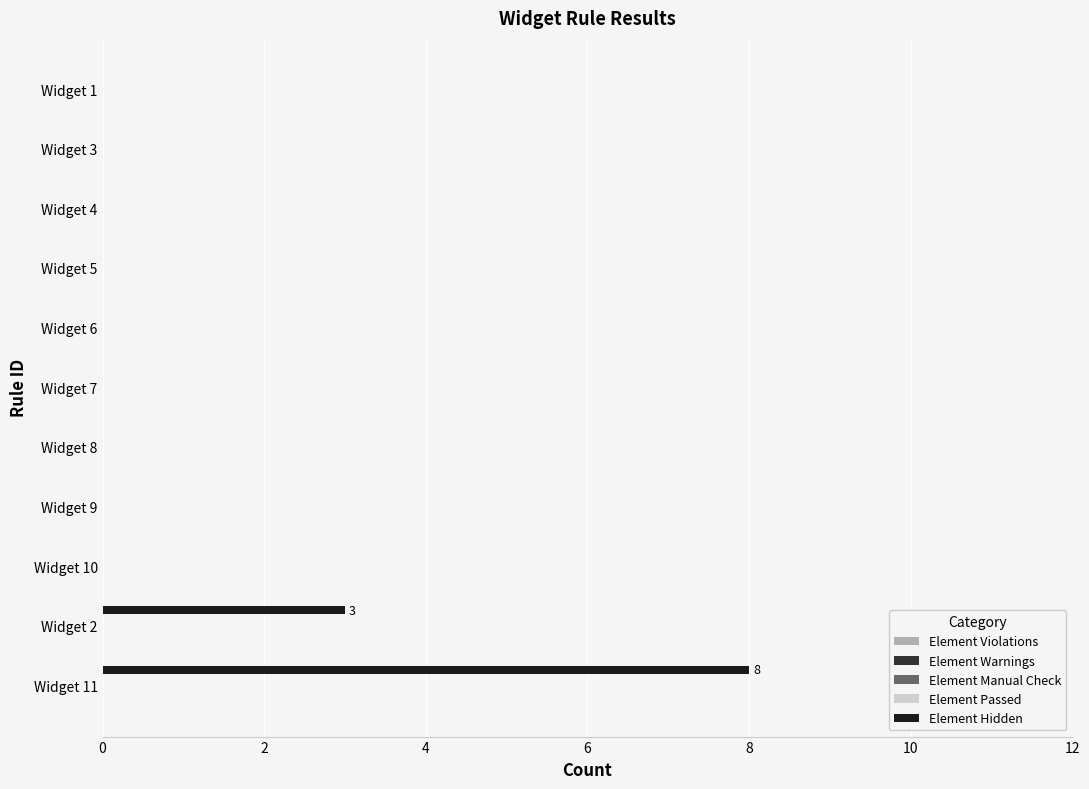

What is the sum of all values?

11